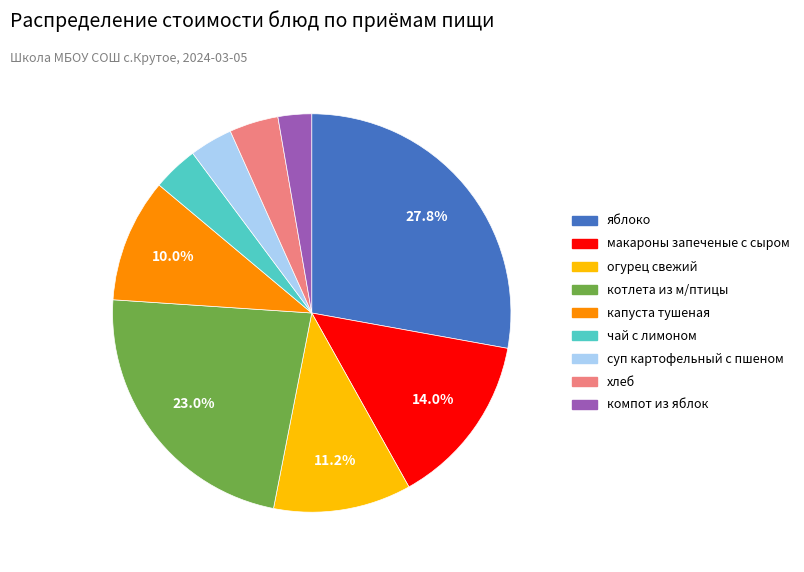

The огурец свежий slice represents 1% of the pie. True or false?

False